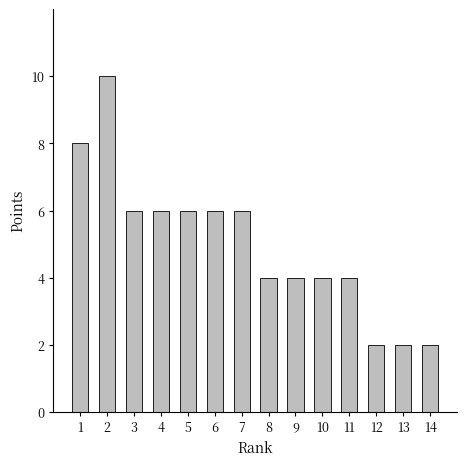

Reading left to right, what are all the values shown in this chart?

8	10	6	6	6	6	6	4	4	4	4	2	2	2